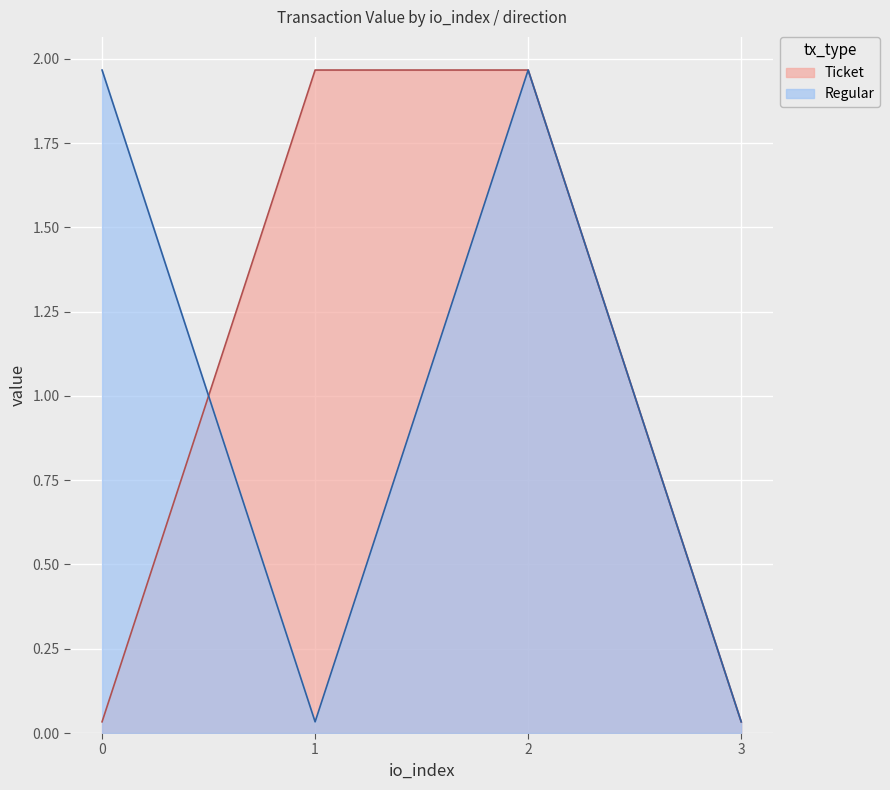

How many lines are shown in the chart?

2